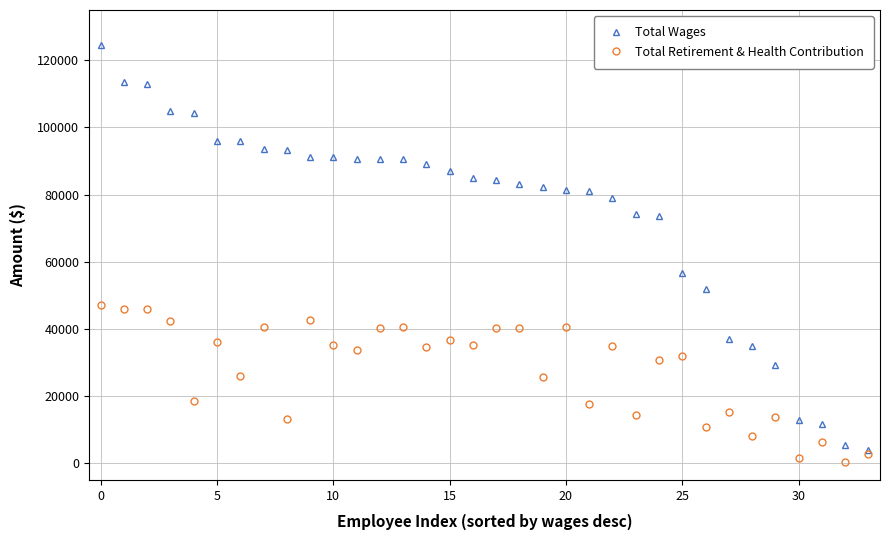

Which series has the widest spread of values?

Total Wages